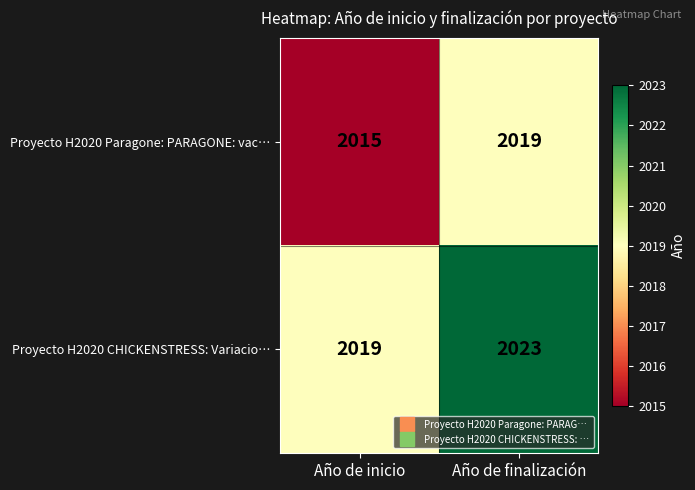

At which category is the sum across all series the highest?

Año de finalización